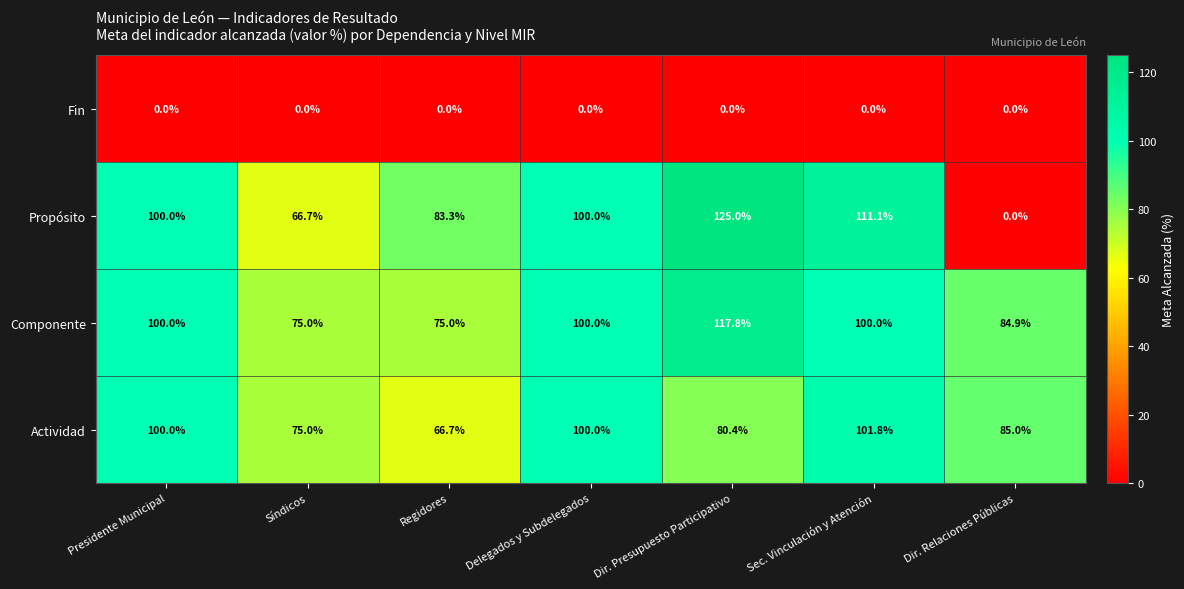

What is the spread (max minus min) of values at Sec. Vinculación y Atención?

111.1